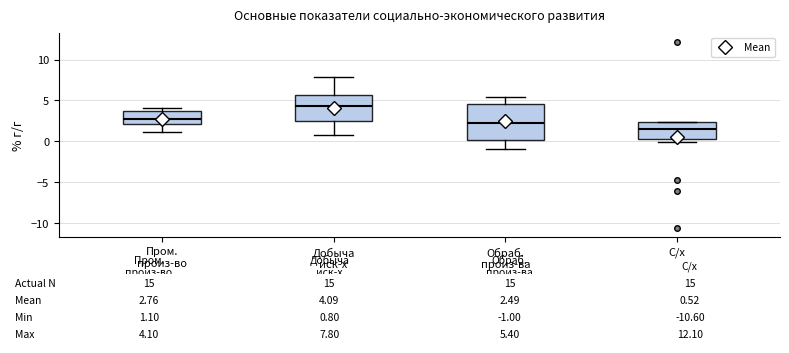

Comparing the boxes themselves (not the whiskers), which one is the tallest?

Обраб. произ-ва